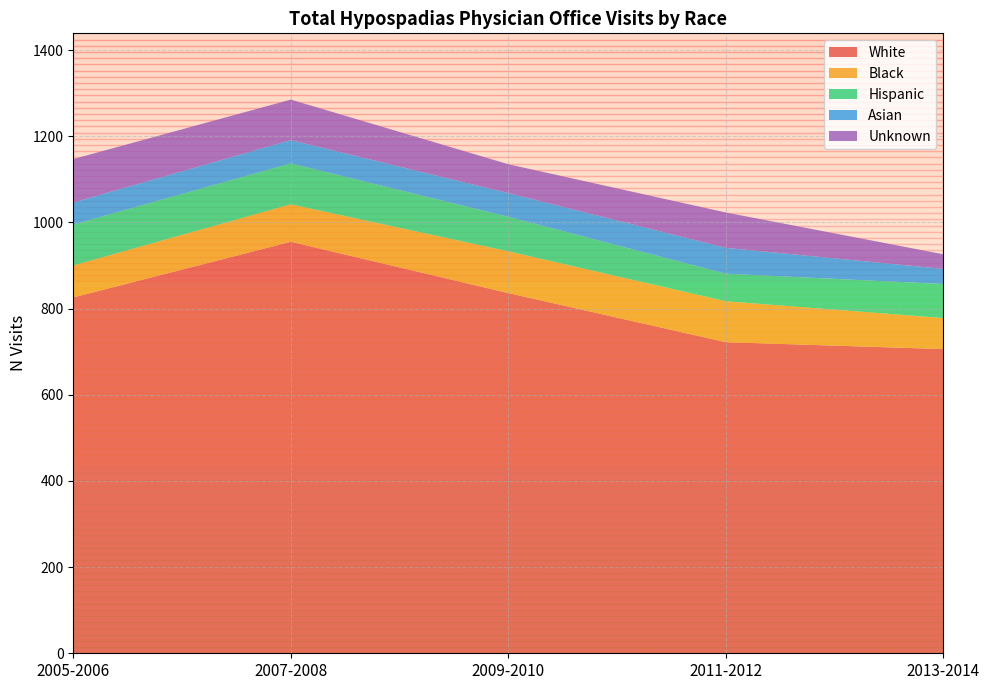

Reading right to left, extract all data points from this chart.

White: 706	722	836	955	826
Black: 72	95	97	87	74
Hispanic: 79	64	80	95	95
Asian: 35	60	55	54	51
Unknown: 34	82	67	94	101